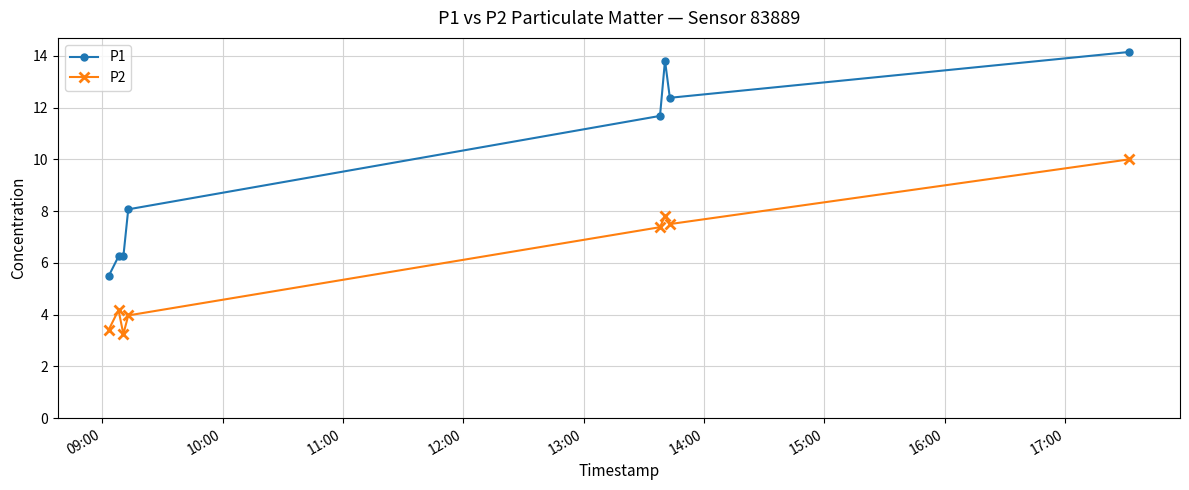

How many lines are shown in the chart?

2